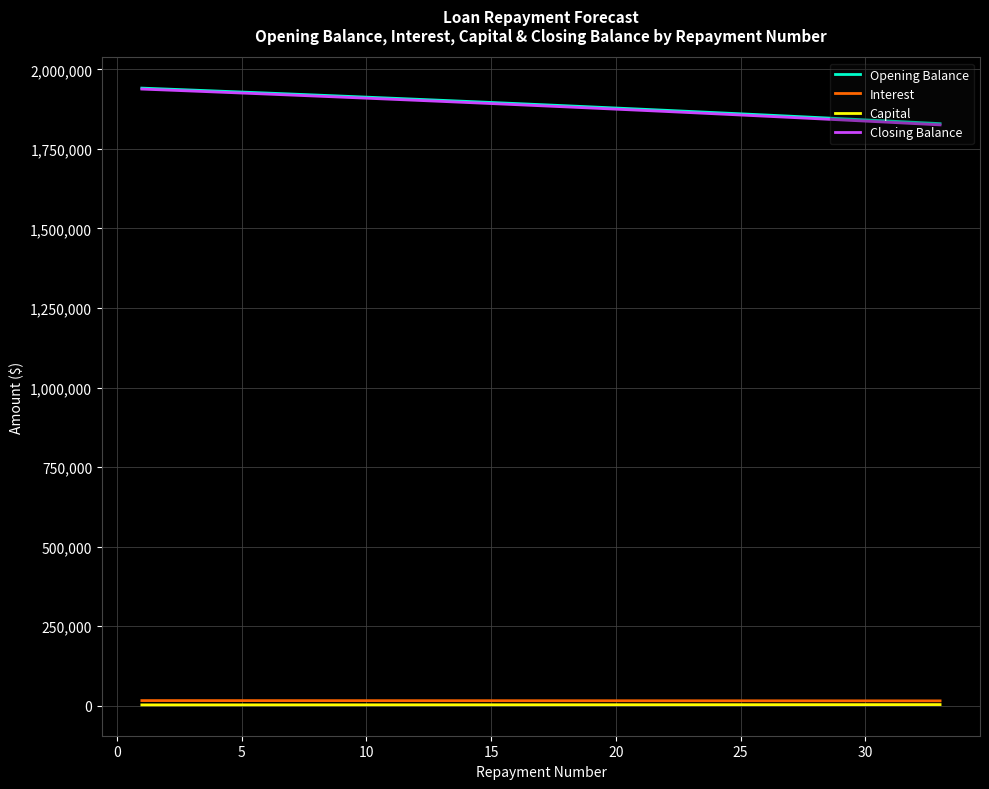

What is the maximum value for Closing Balance?

1938035.6